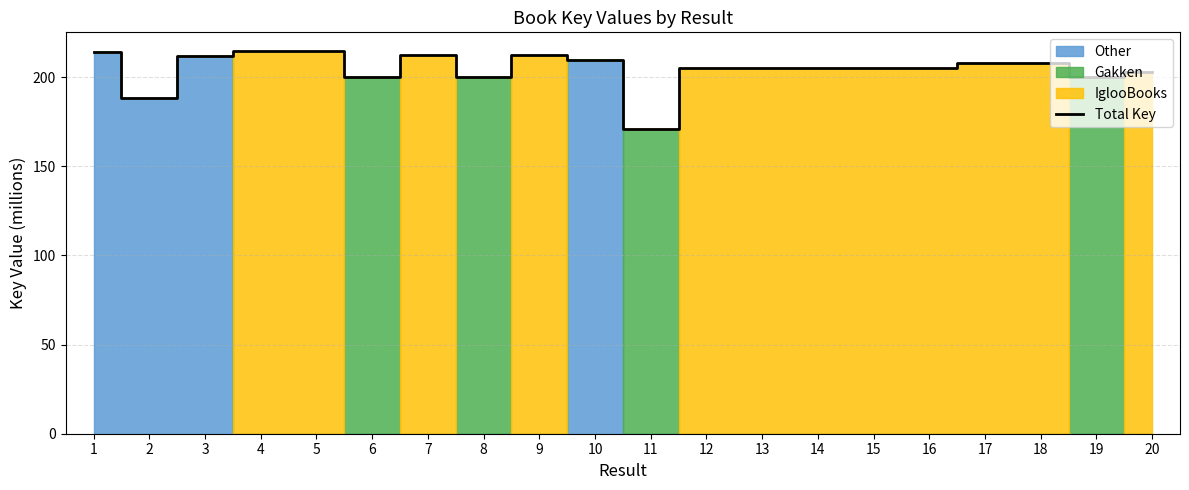

List the labels in order of value, smallest first.

11, 2, 19, 6, 8, 20, 15, 16, 12, 13, 14, 18, 17, 10, 3, 9, 7, 1, 4, 5